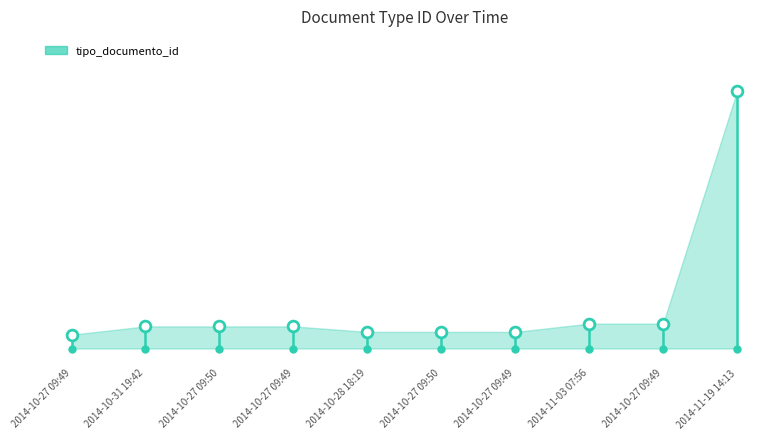

What is the change in value from 2014-10-27 09:50 to 2014-11-03 07:56?

+1